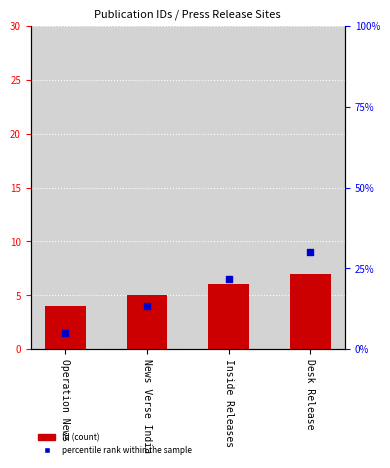

What is the total value across all series at Inside Releases?

27.7